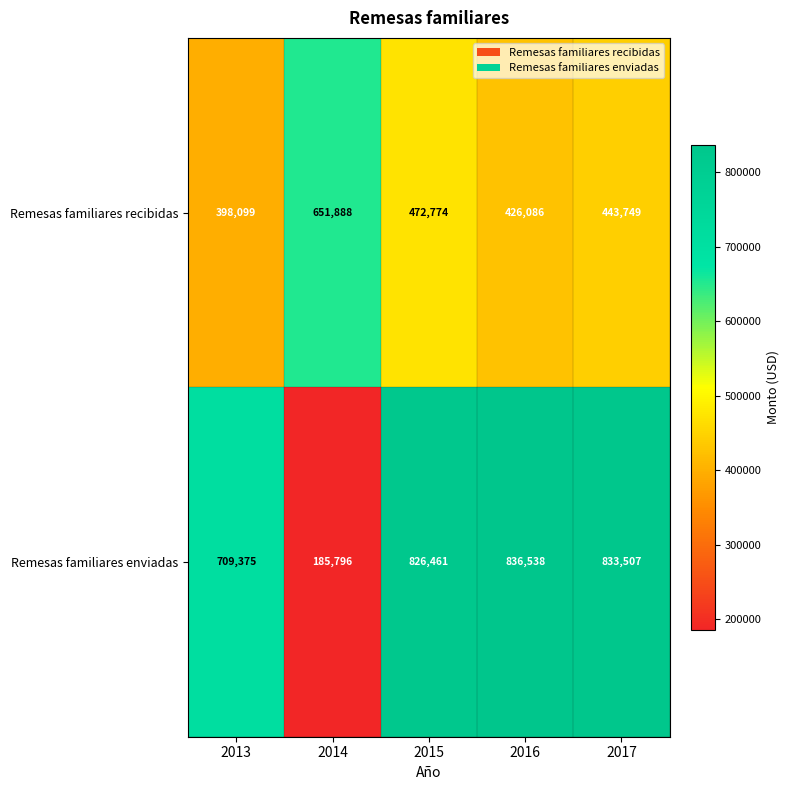

How many categories are shown in the chart?

5